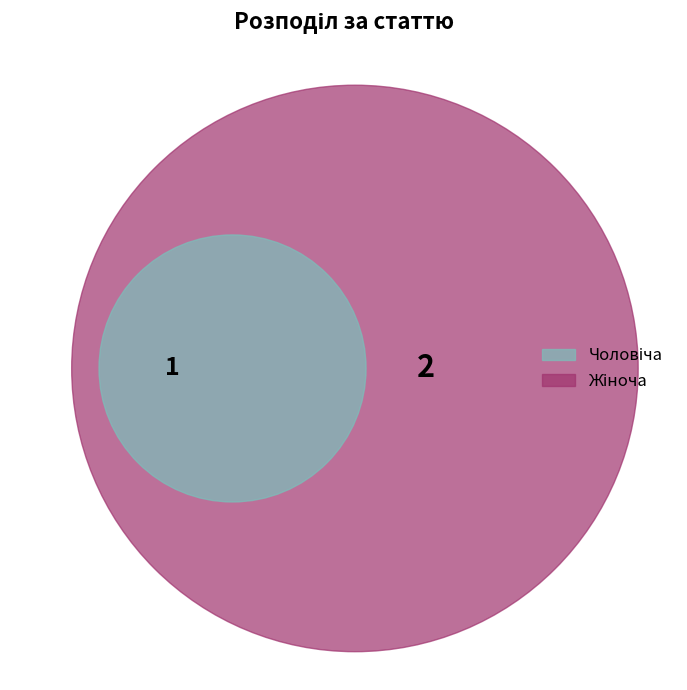

Combined, do Жіноча and Чоловіча account for over 50%?

Yes